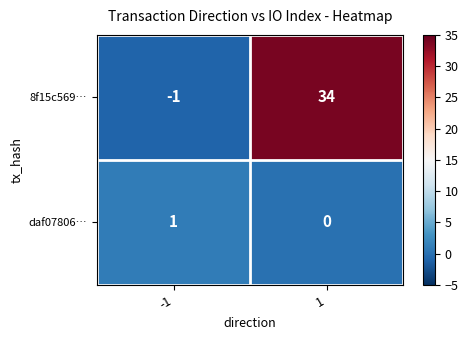

Rank the series by their maximum value, from highest to lowest.

8f15c569…, daf07806…